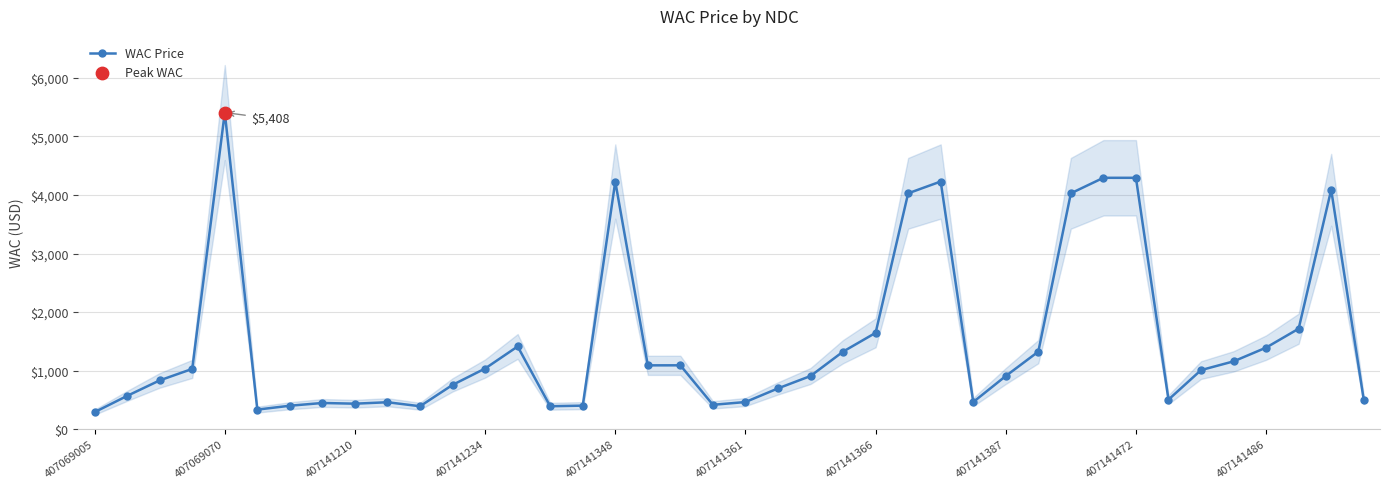

What is the maximum value for WAC Price?

5407.5